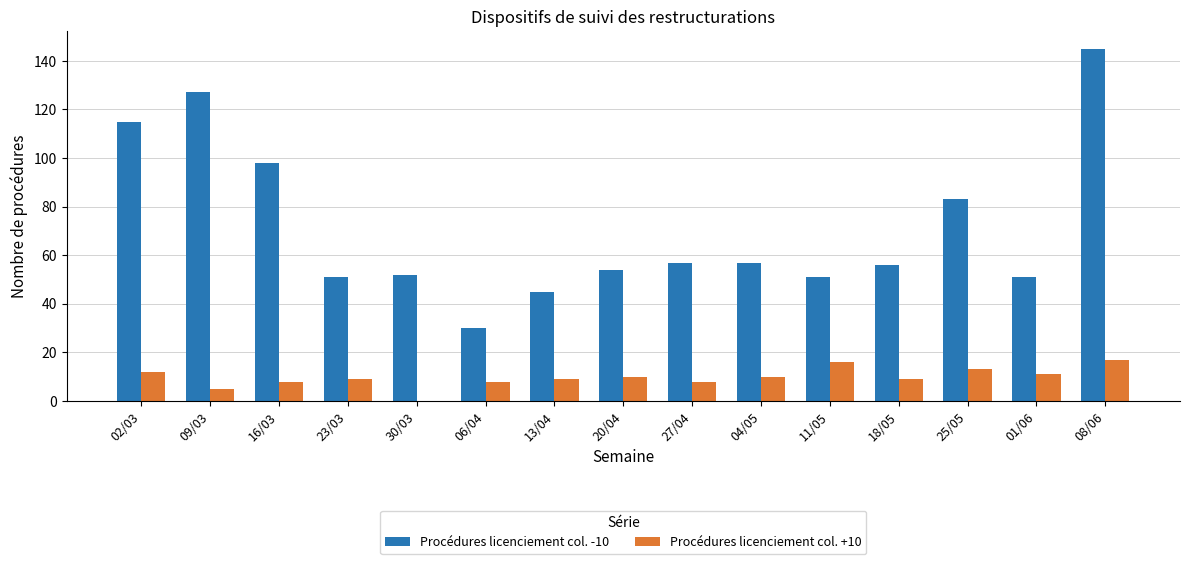

Reading right to left, transcribe all the data shown in this chart.

Procédures licenciement col. -10: 08/06=145	01/06=51	25/05=83	18/05=56	11/05=51	04/05=57	27/04=57	20/04=54	13/04=45	06/04=30	30/03=52	23/03=51	16/03=98	09/03=127	02/03=115
Procédures licenciement col. +10: 08/06=17	01/06=11	25/05=13	18/05=9	11/05=16	04/05=10	27/04=8	20/04=10	13/04=9	06/04=8	30/03=0	23/03=9	16/03=8	09/03=5	02/03=12